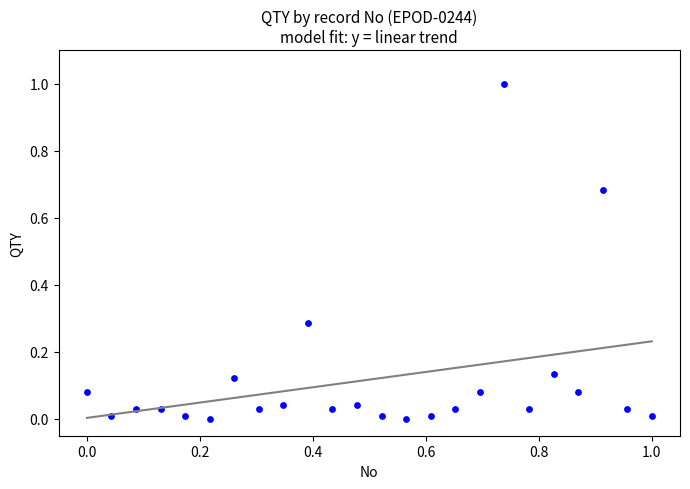

What is the range of Y values (max minus min)?

1.0